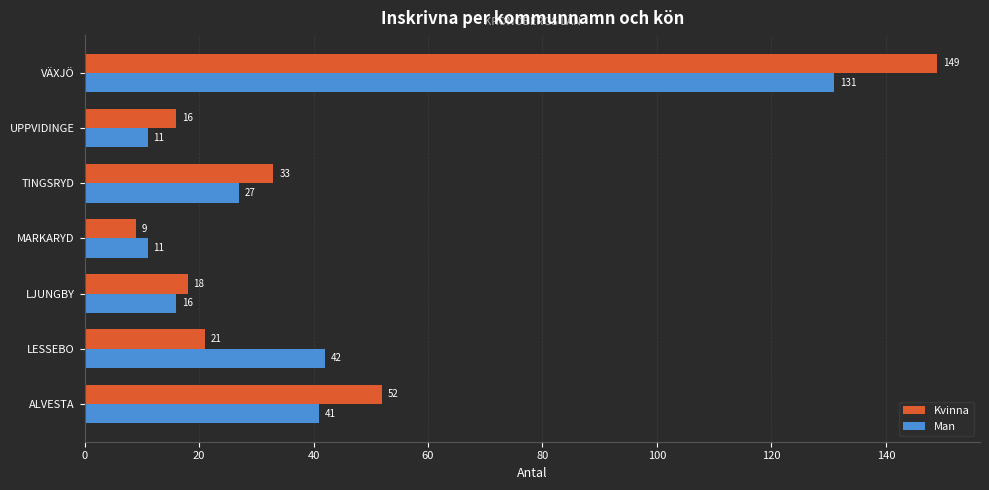

What is the minimum value shown in the chart?

9